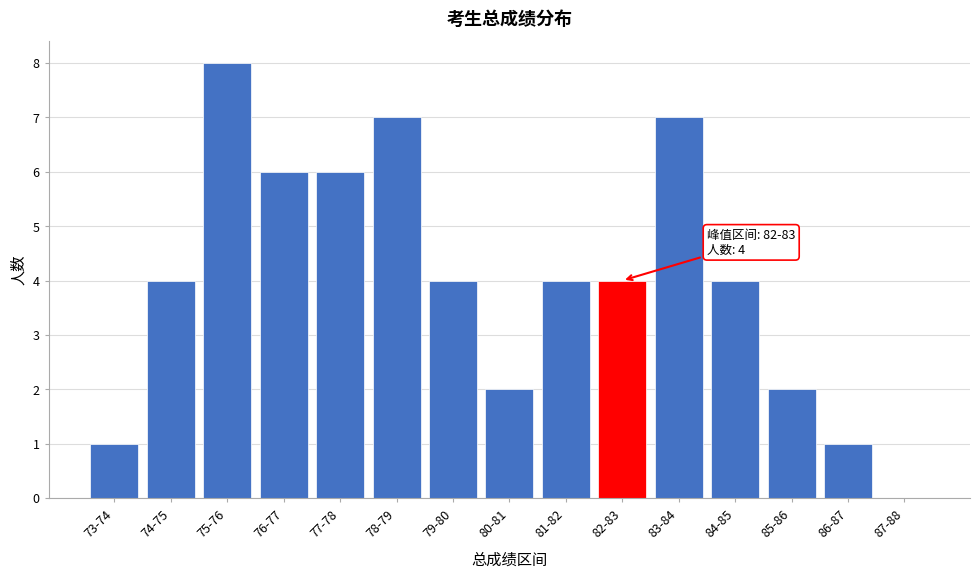

Reading left to right, transcribe all the data shown in this chart.

73-74=1	74-75=4	75-76=8	76-77=6	77-78=6	78-79=7	79-80=4	80-81=2	81-82=4	82-83=4	83-84=7	84-85=4	85-86=2	86-87=1	87-88=0